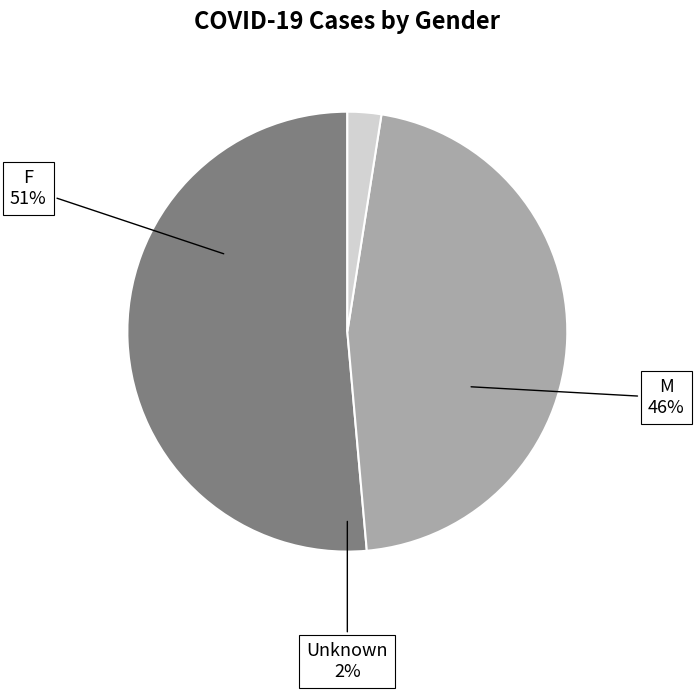

How many segments does this pie chart have?

3